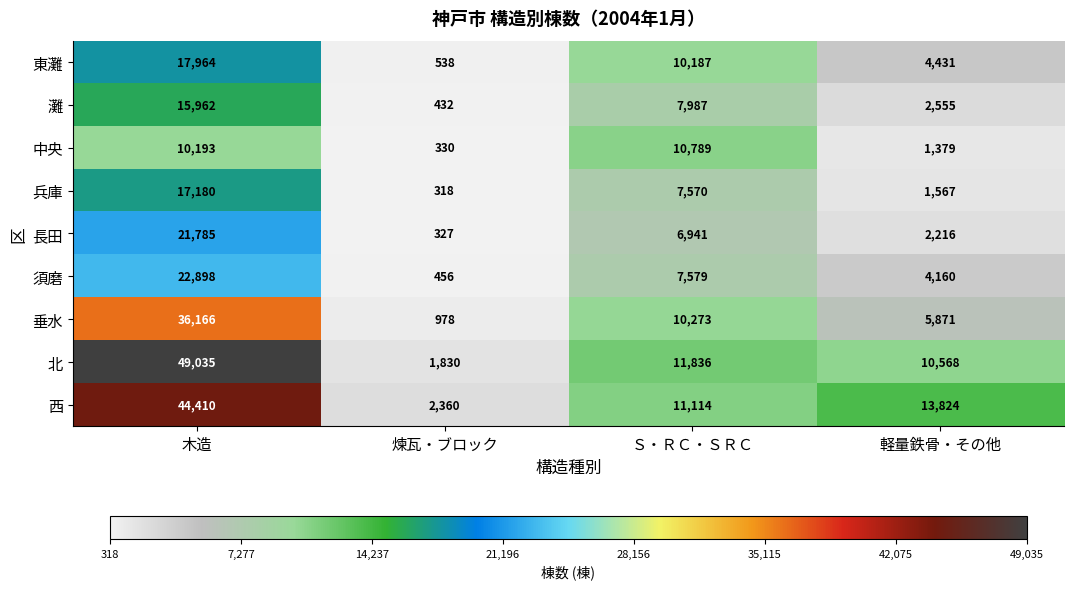

Is it true that 東灘 equals 10187 at Ｓ・ＲＣ・ＳＲＣ?

True